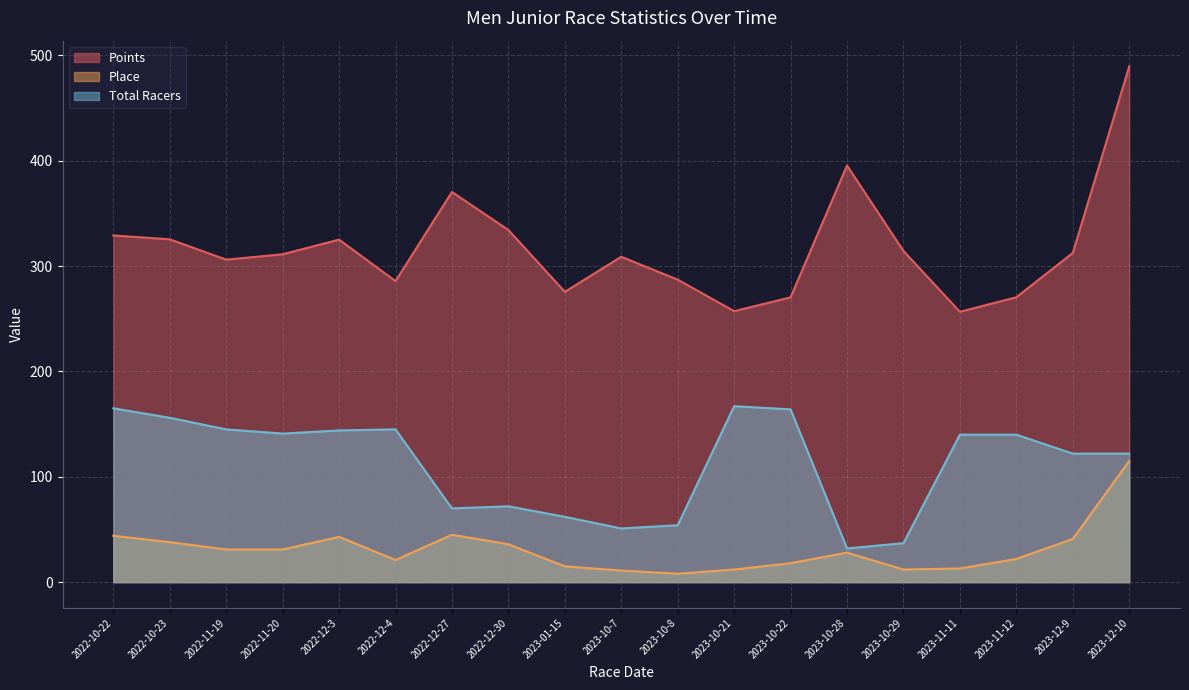

How many data points does each series have?

19